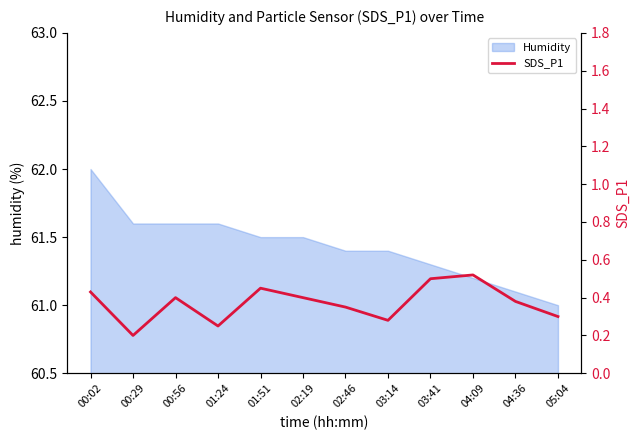

How many interior local peaks (higher than both neighbors) does the data have?

3